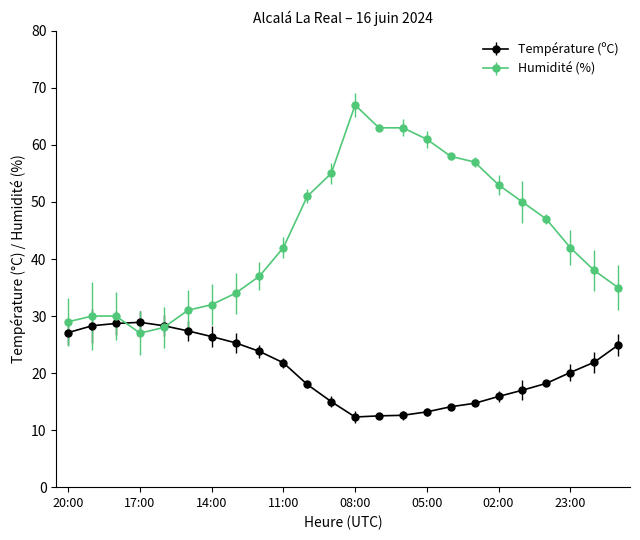

List the series in order of their peak value, highest first.

Humidité (%), Température (ºC)